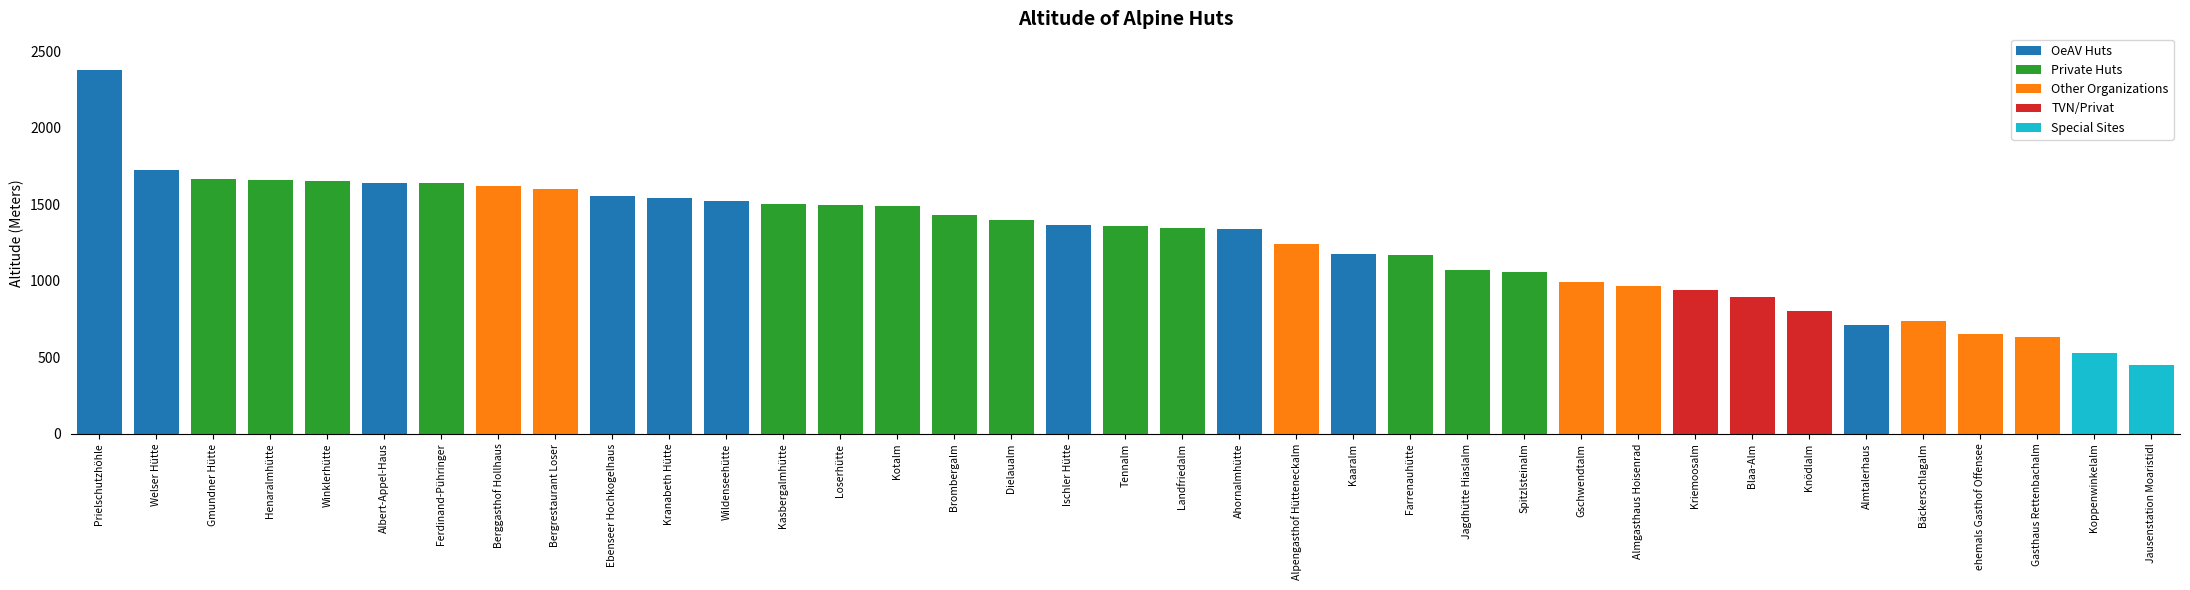

Where is the data nearest to the value 1415?

Brombergalm